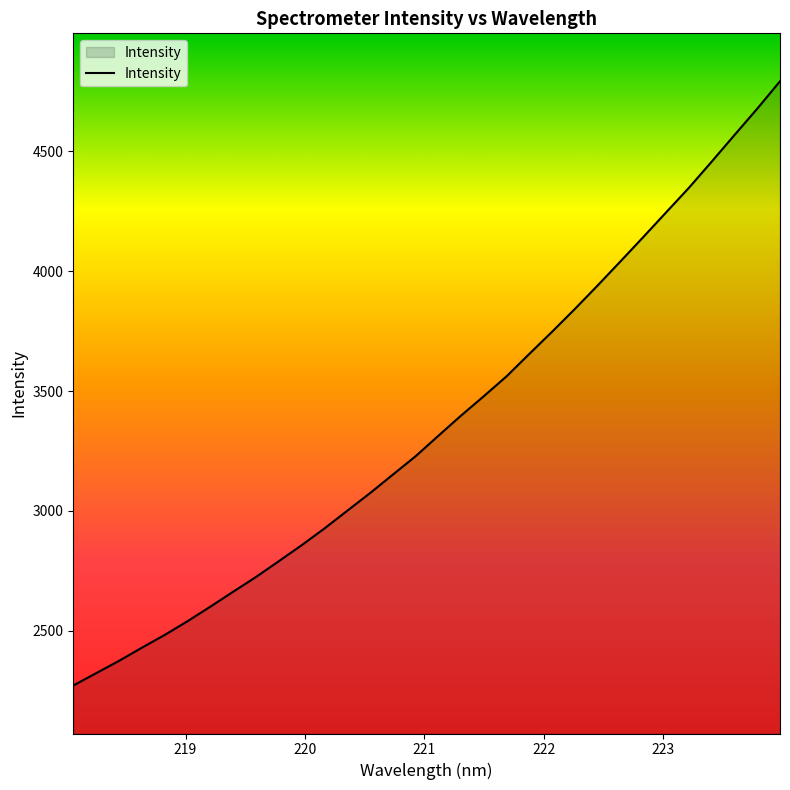

Reading left to right, list all the values displayed in this chart.

2272.0	2323.5	2374.8	2429.5	2482.8	2540.0	2600.5	2662.9	2724.4	2790.1	2856.7	2926.5	3000.4	3074.0	3151.1	3227.8	3313.3	3397.9	3479.0	3561.9	3655.6	3748.1	3843.1	3941.2	4041.4	4142.8	4245.4	4347.8	4457.0	4567.8	4677.8	4792.0